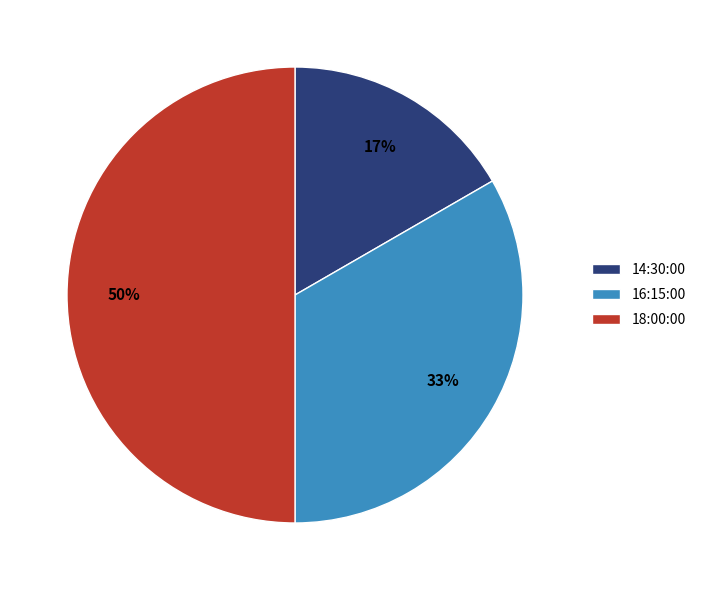

Is it true that 16:15:00 is 27% of the pie?

False